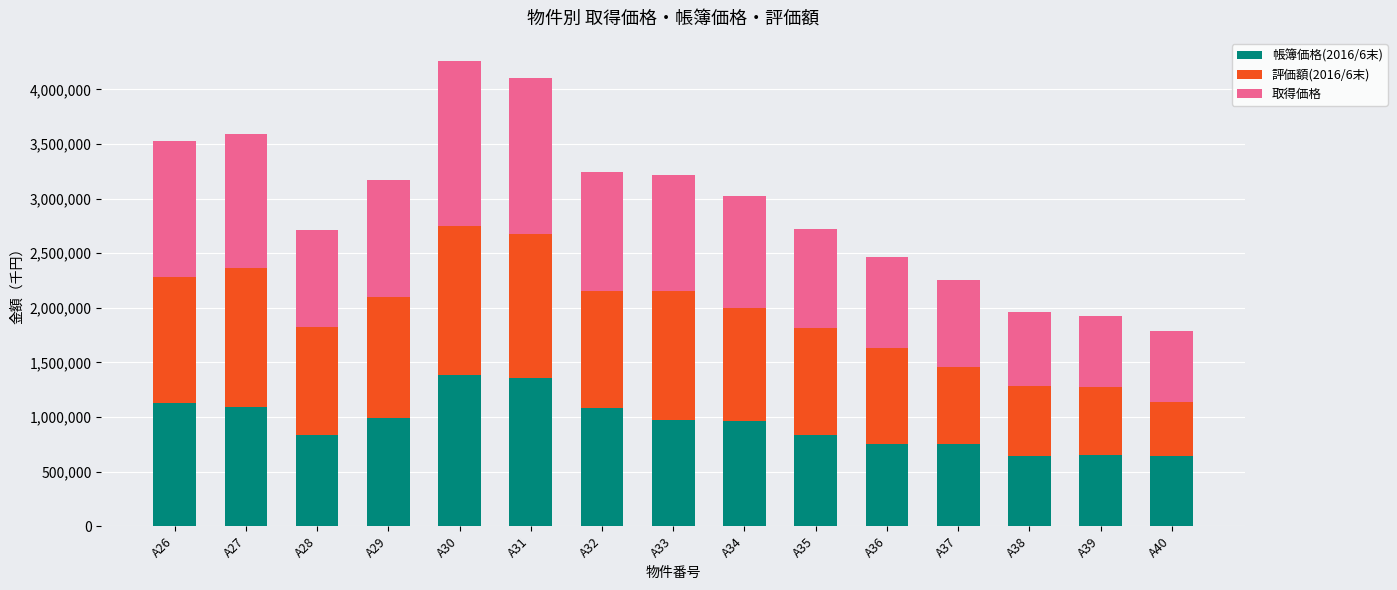

True or false: 帳簿価格(2016/6末) has a value of 308383 at A32.

False